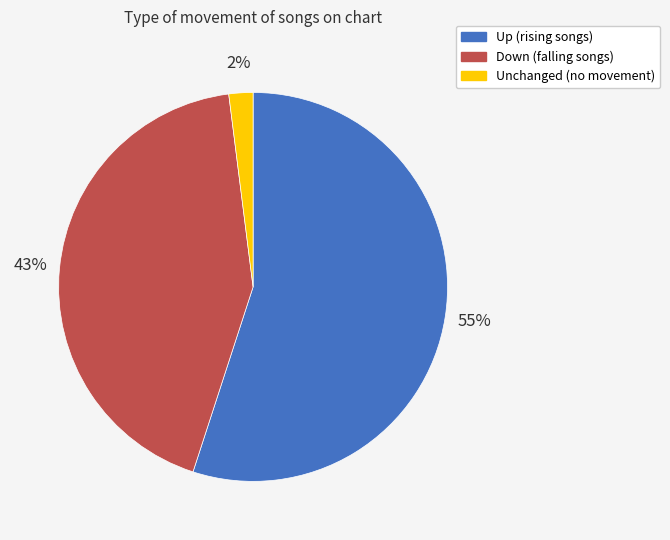

Does any single category account for the majority?

Yes